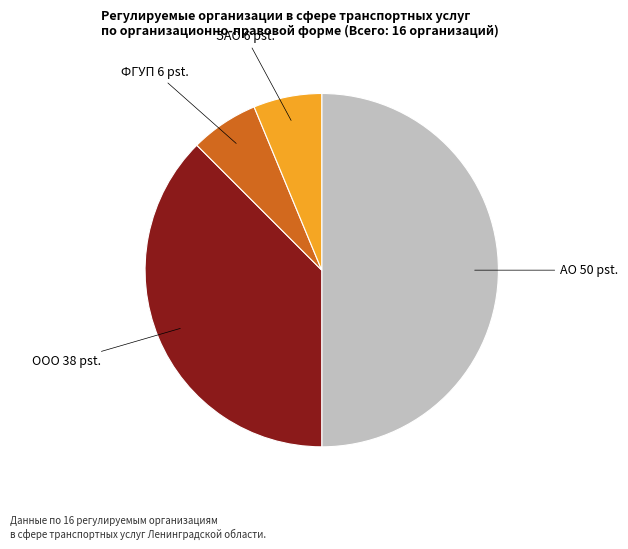

Which category has the biggest portion of the pie?

АО